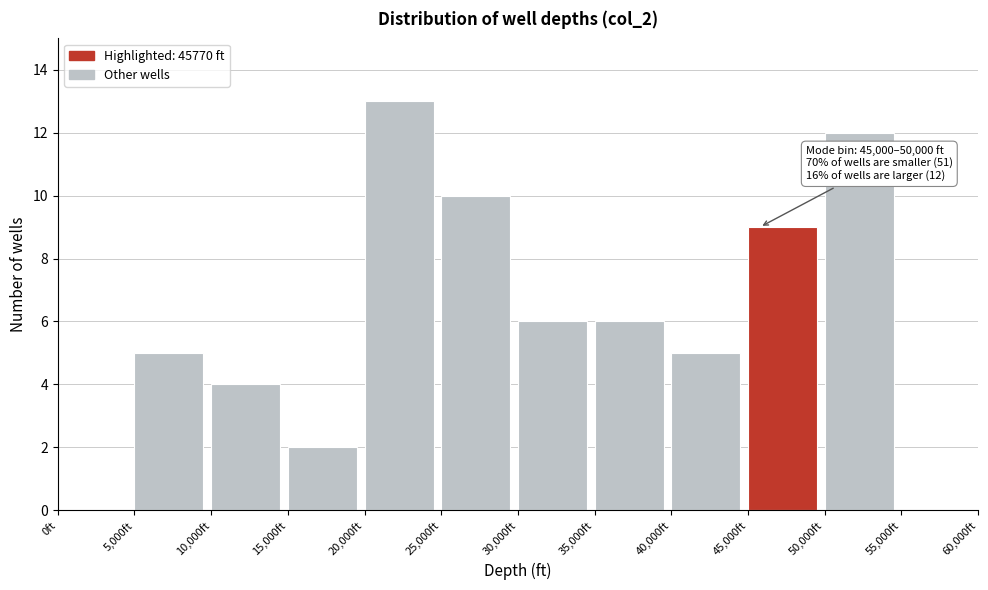

Which range on the x-axis has the tallest bar?

20000 to 25000